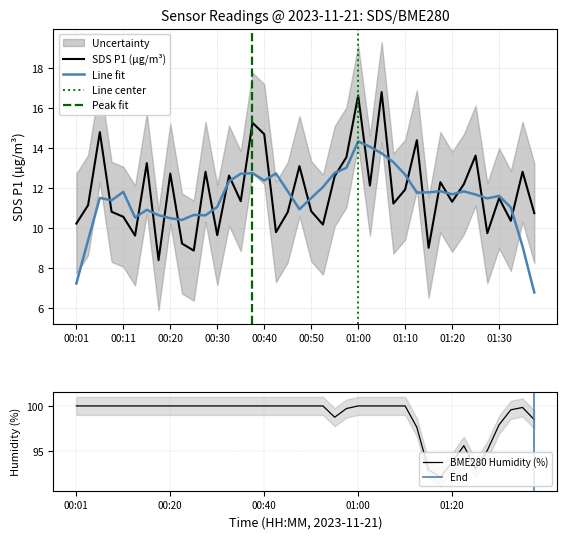

Where is SDS_P1 nearest to the value 12?

01:10